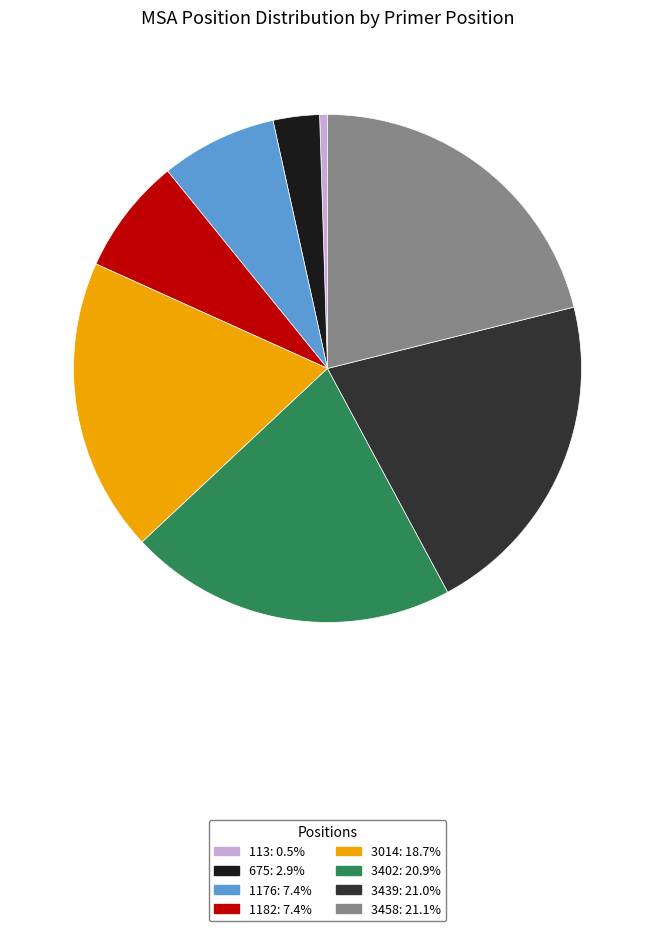

Which slice is the smallest?

113